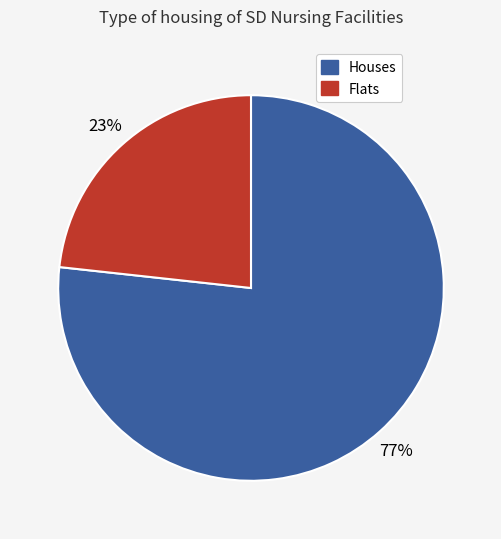

Is there a majority slice in this chart?

Yes